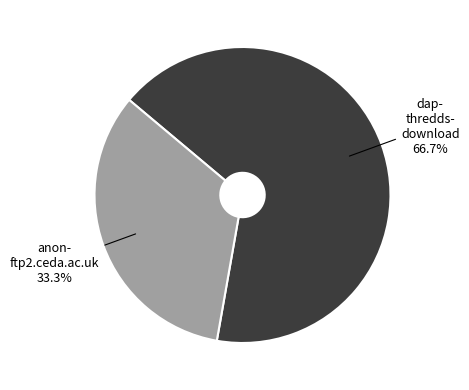

Is there a majority slice in this chart?

Yes